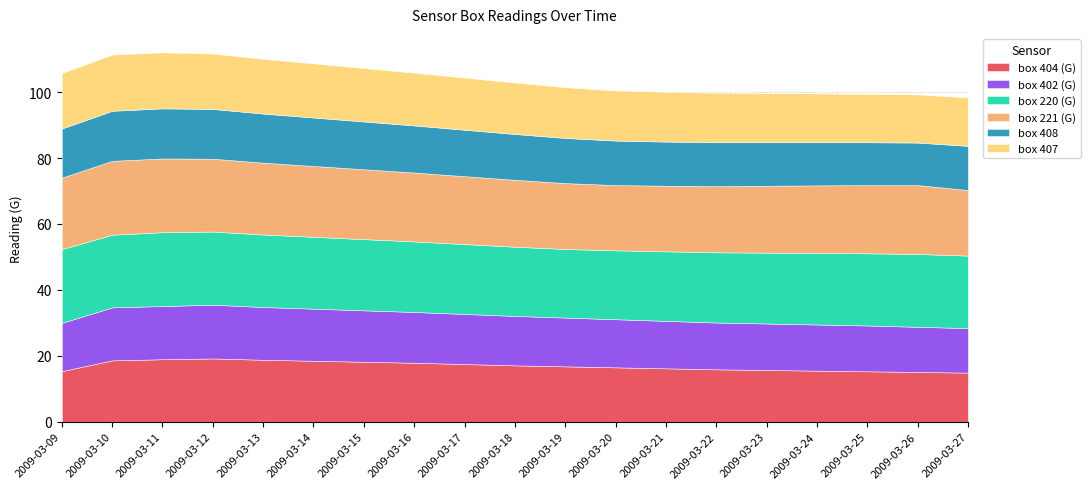

True or false: box 404 (G) has more than 2 interior local peaks.

False